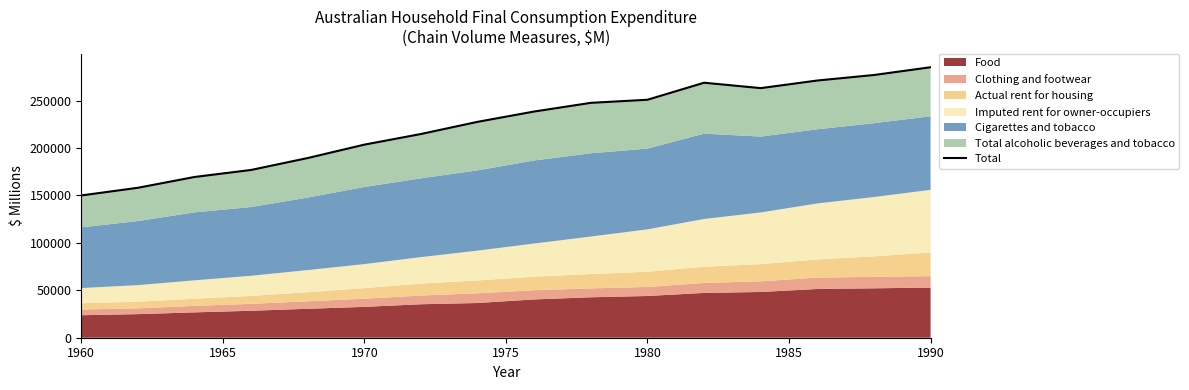

What is the label of the 16th point from the right?

1960